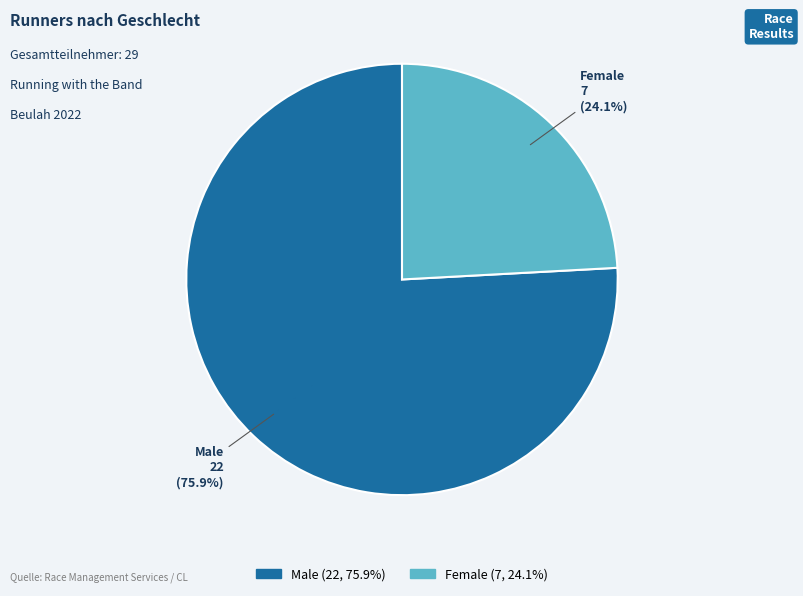

Count the number of slices in the pie.

2